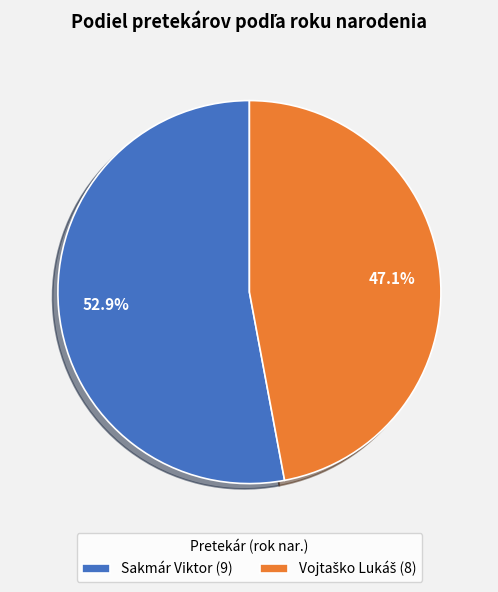

How much of the chart is everything except Sakmár Viktor (9)?

47.1%